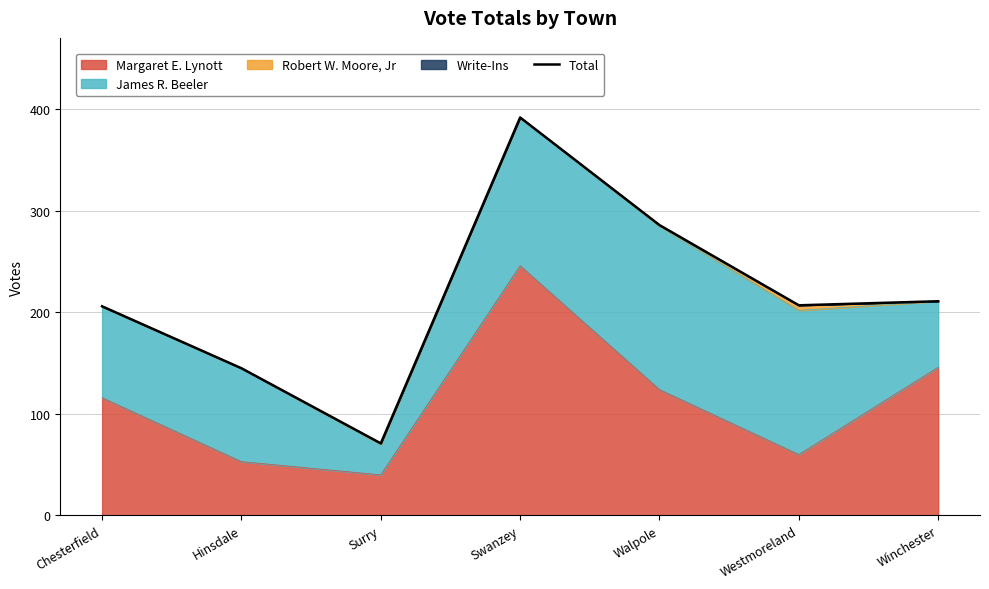

What is the label of the 1st point from the left?

Chesterfield